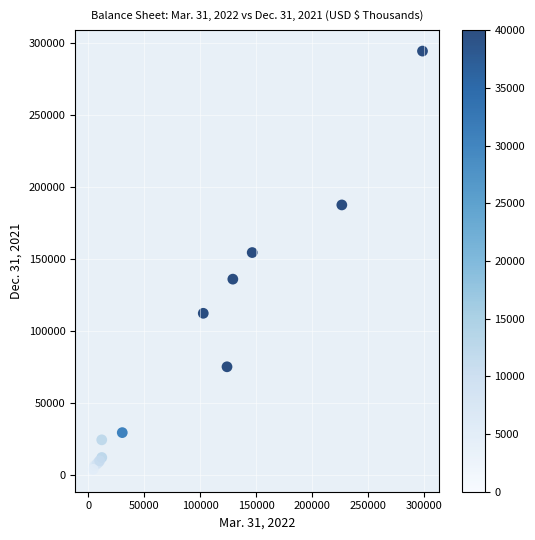

What Y value in the scatter plot is closest to 148644?

154447